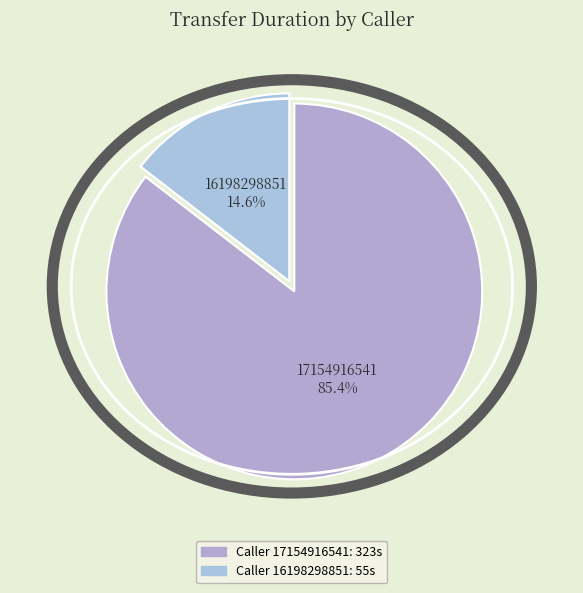

To the nearest percent, what is the difference between the largest and smallest slice percentages?

71%